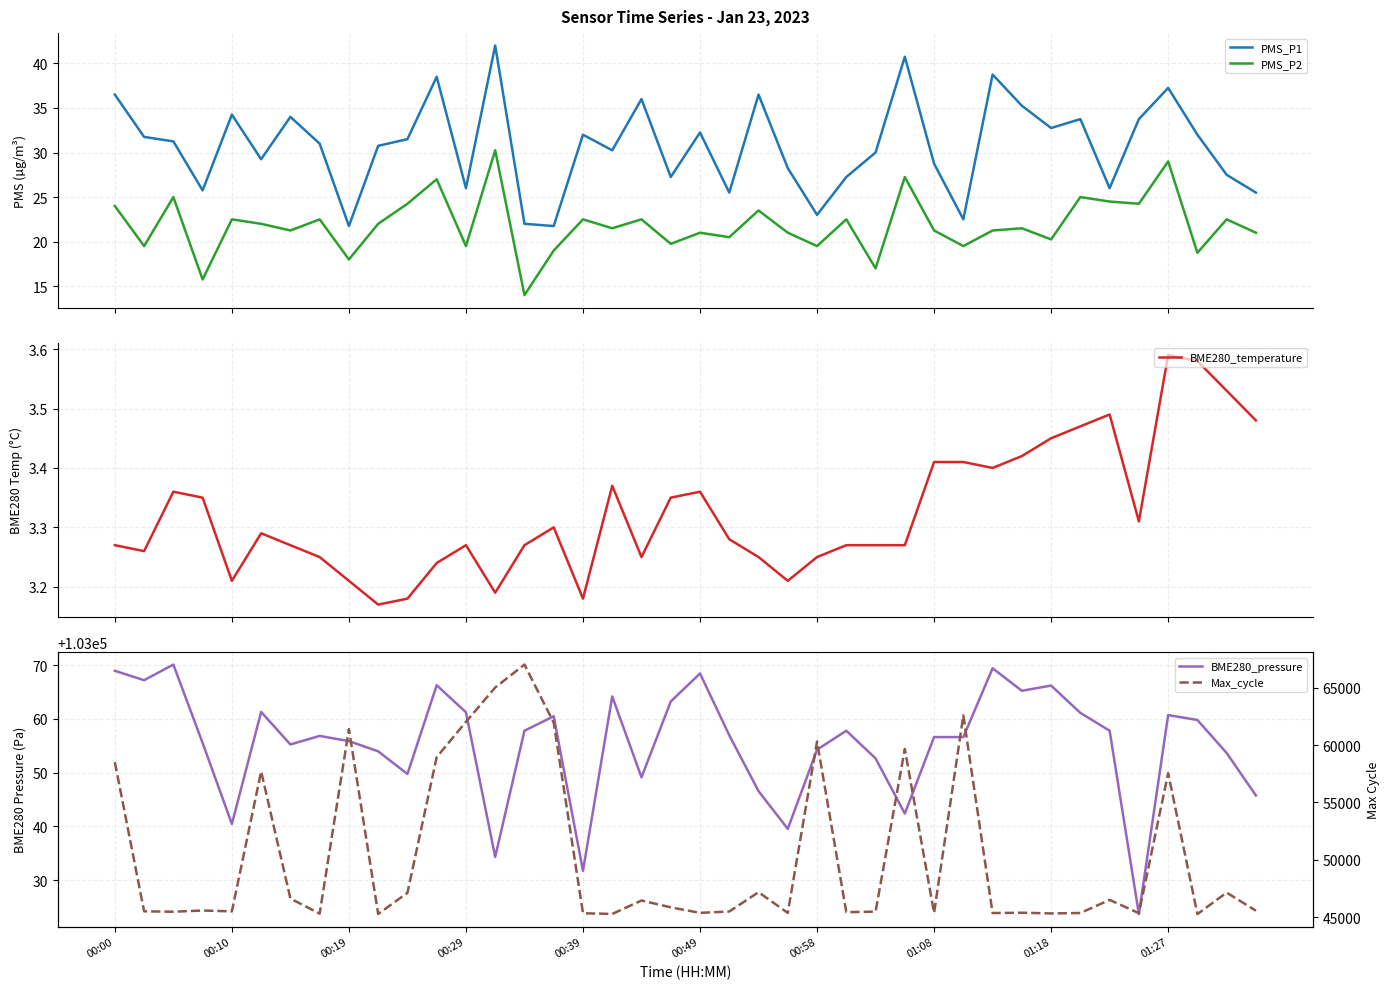

True or false: PMS_P1 and PMS_P2 intersect in this chart.

False